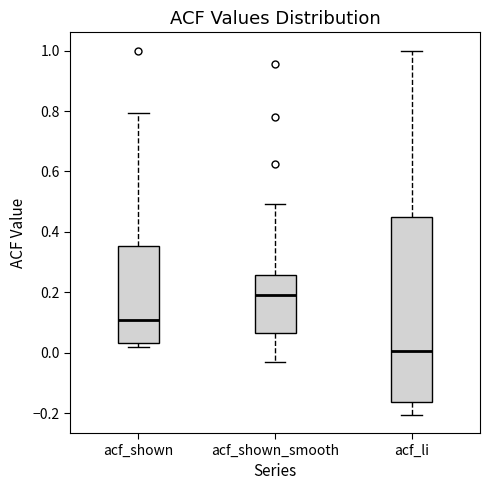

Where is the upper edge of the box for acf_shown on the y-axis? The values are not printed on the chart, so give them approximately, as read against the axis.

0.36